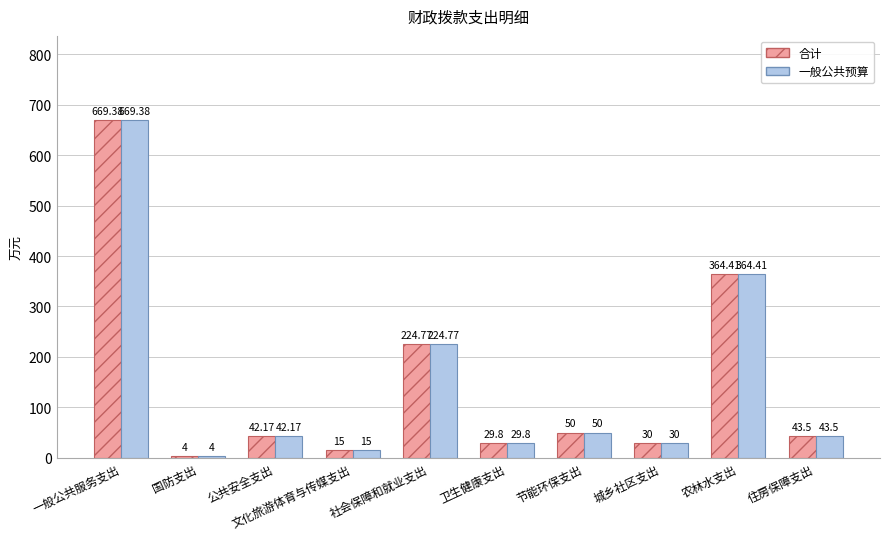

What is the maximum value for 合计?

669.4